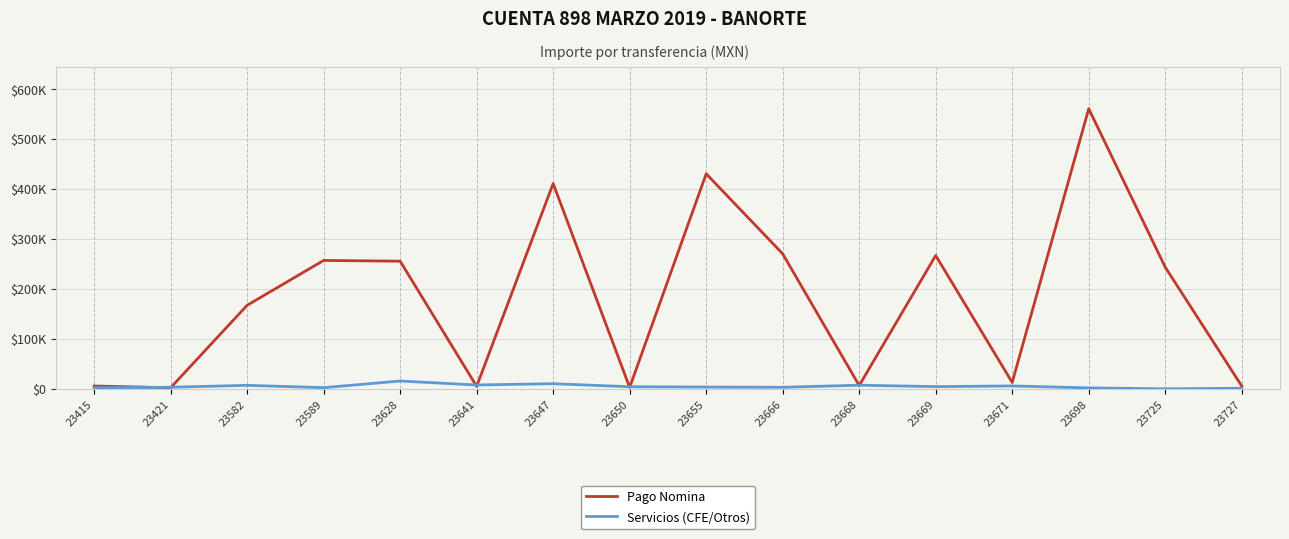

The Servicios (CFE/Otros) series shows 1558.7 at 23669. True or false?

False